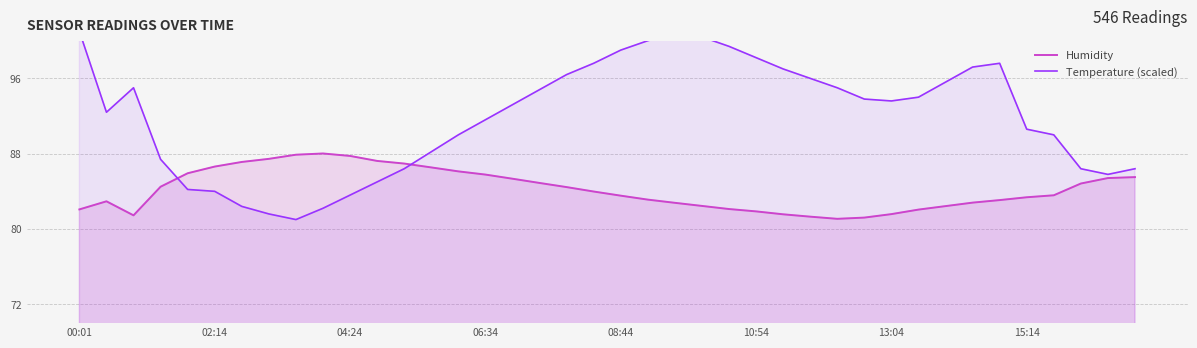

Is it true that Humidity equals 85.8 at 06:34?

True